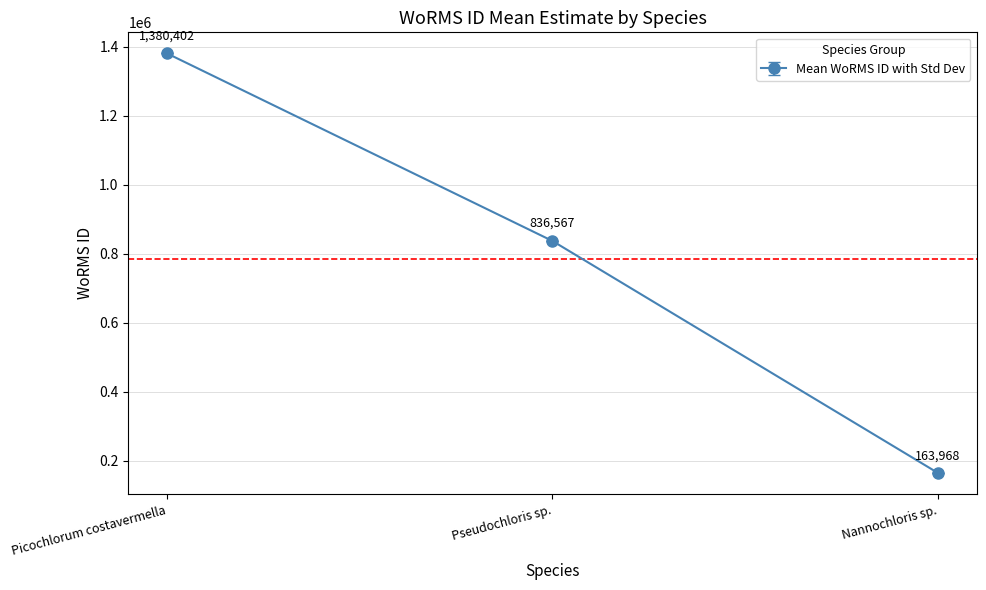

What is the difference between the second highest and second lowest values?

0